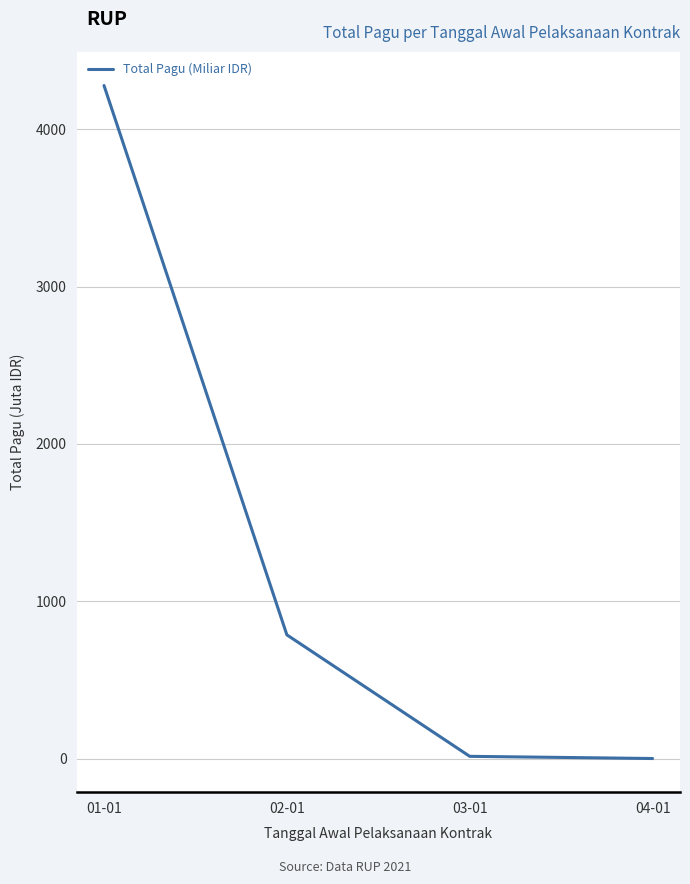

Between 04-01 and 01-01, which is larger?

01-01